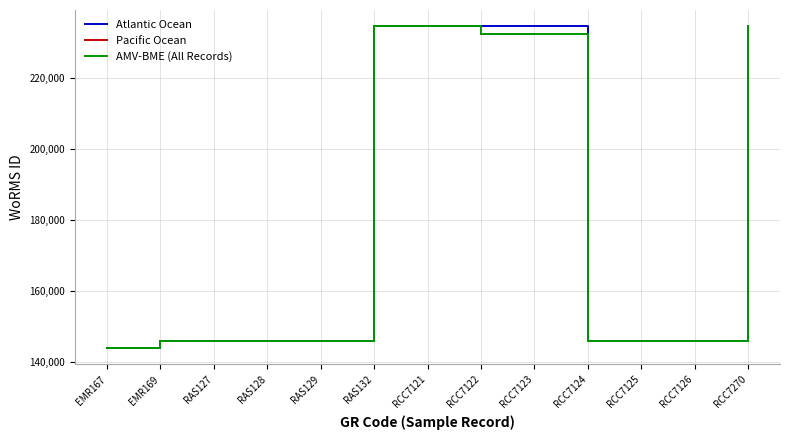

The value of Atlantic Ocean at RCC7124 is 91936. True or false?

False